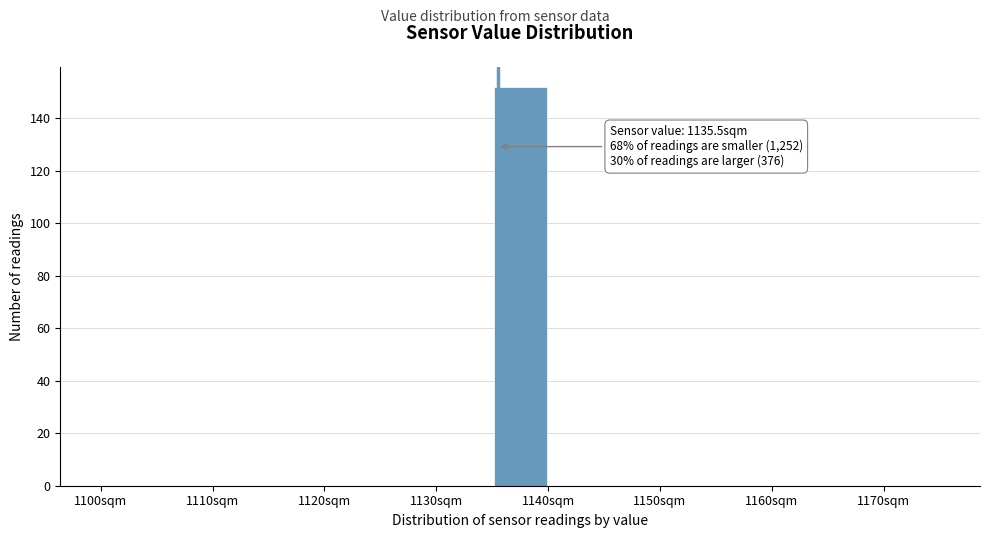

Which range on the x-axis has the tallest bar?

1135 to 1140